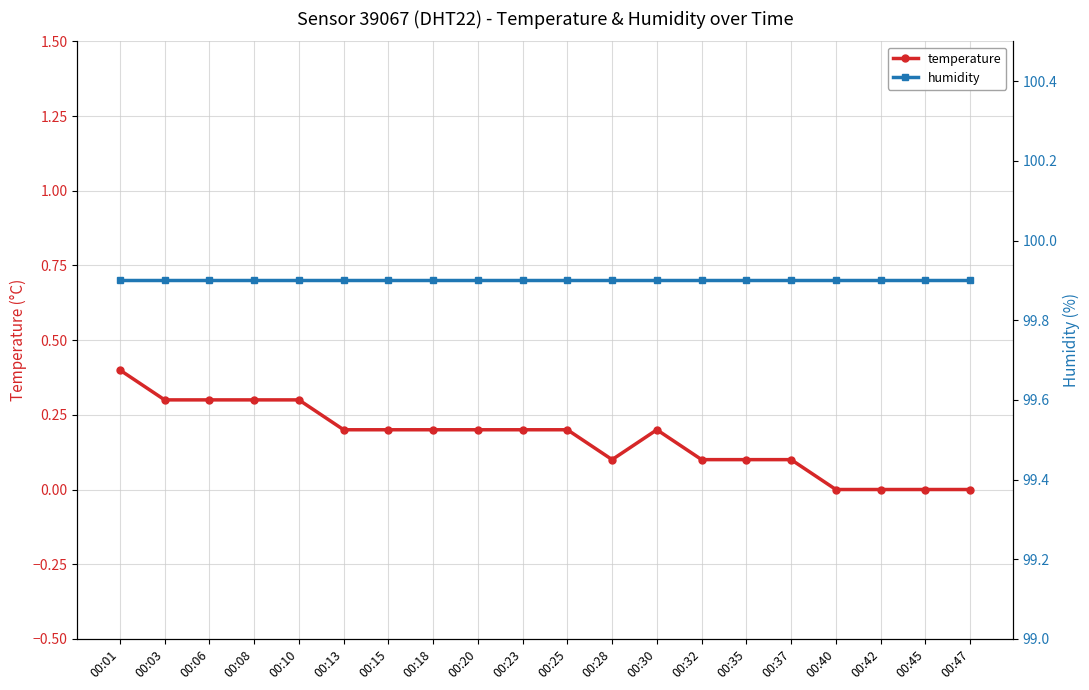

What is the lowest value of the humidity series?

99.9